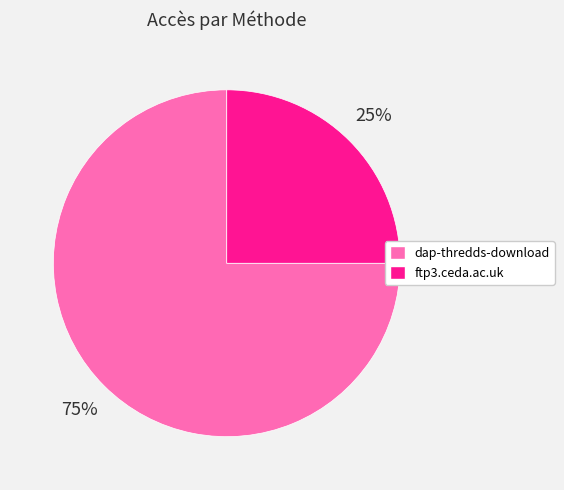

Which category has the smallest portion of the pie?

ftp3.ceda.ac.uk